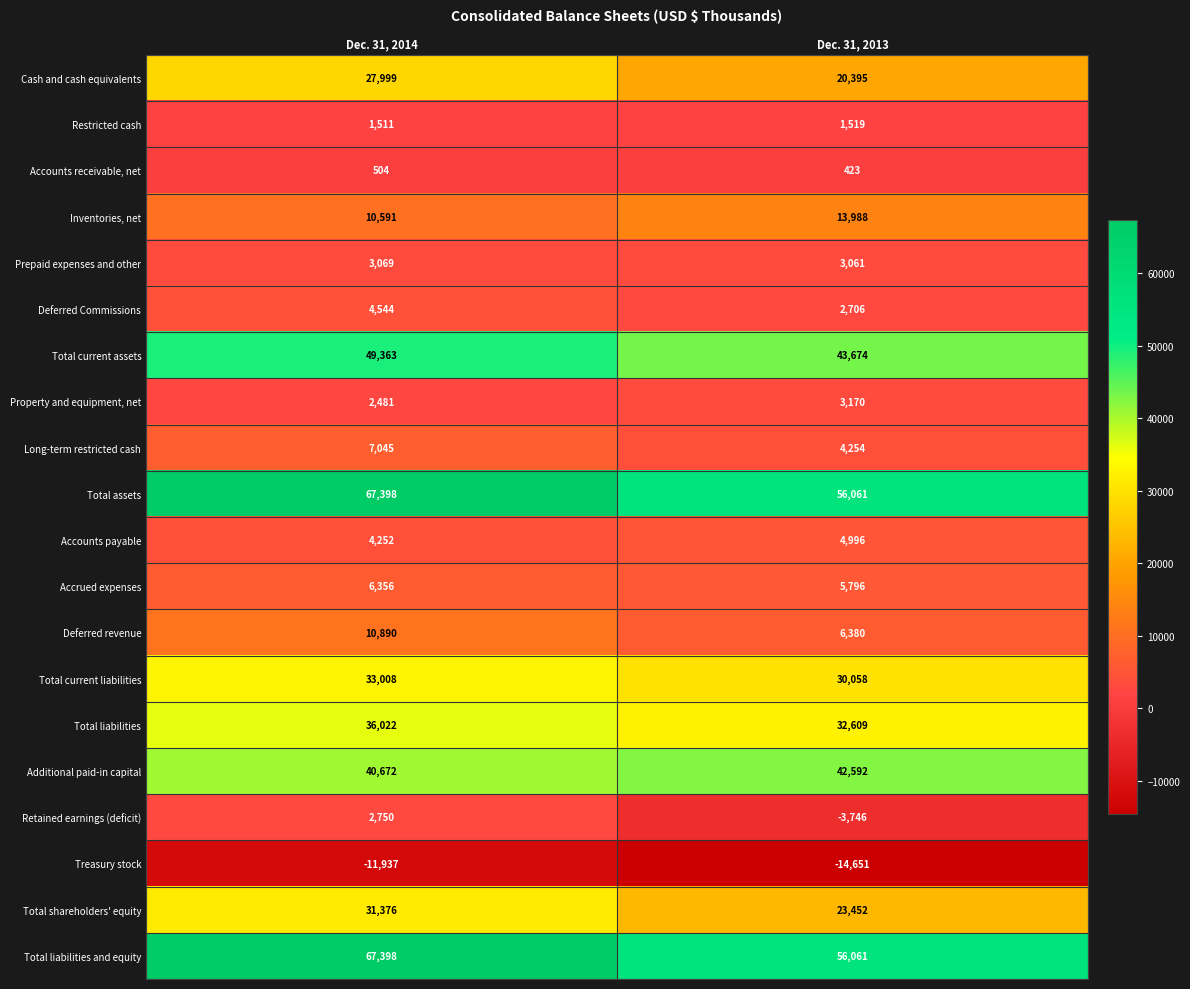

Which category has the lowest value in the Long-term restricted cash series?

Dec. 31, 2013